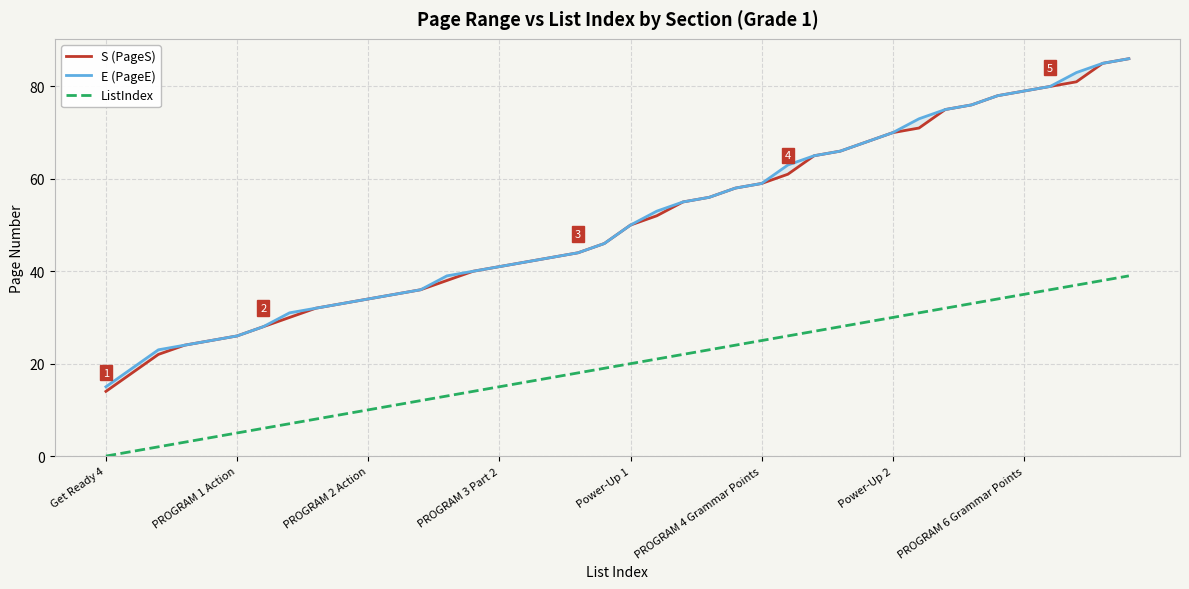

What is the difference between the second highest and minimum values in the ListIndex series?

38